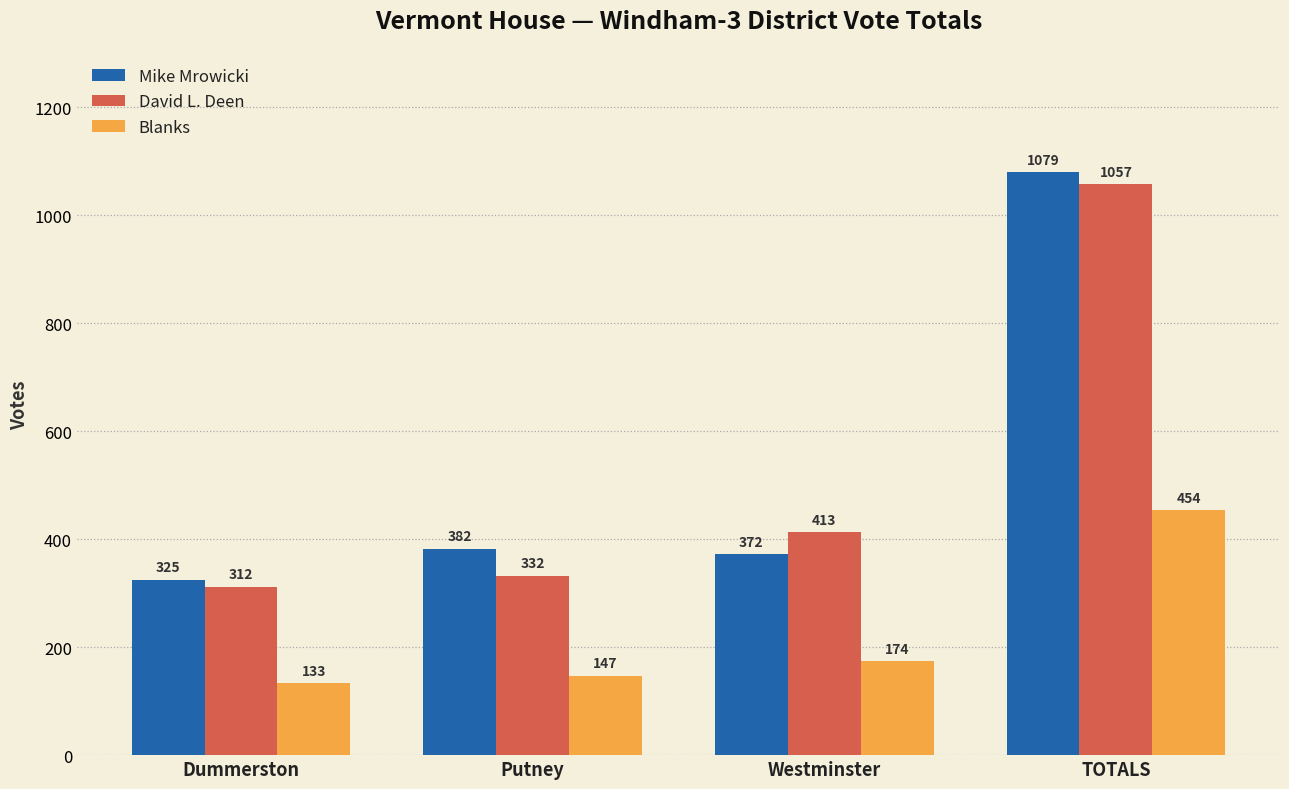

What are all the series names shown in the legend?

Mike Mrowicki, David L. Deen, Blanks